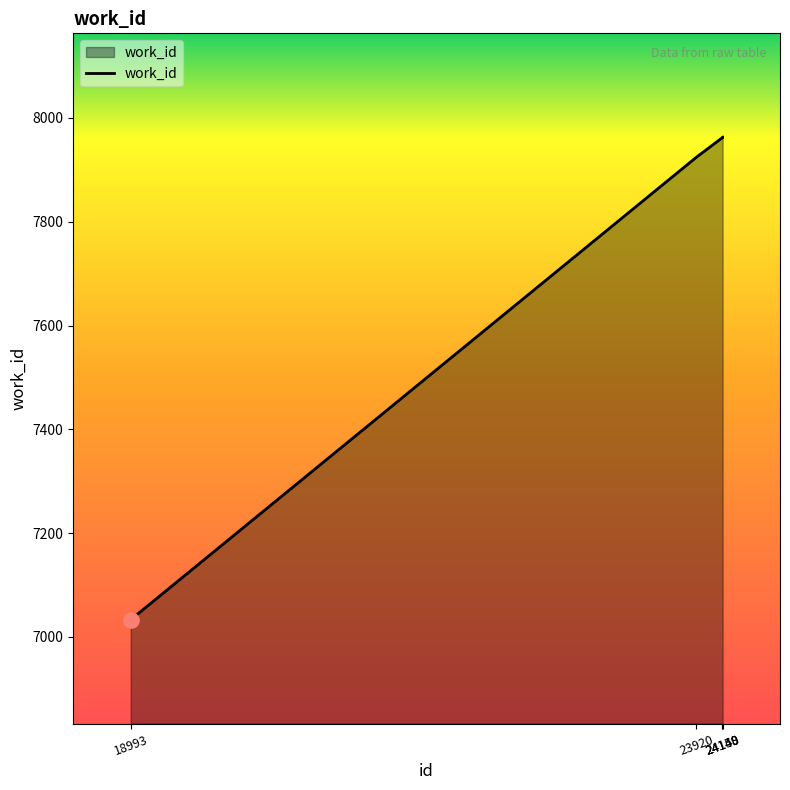

Between 18993 and 23920, which is larger?

23920